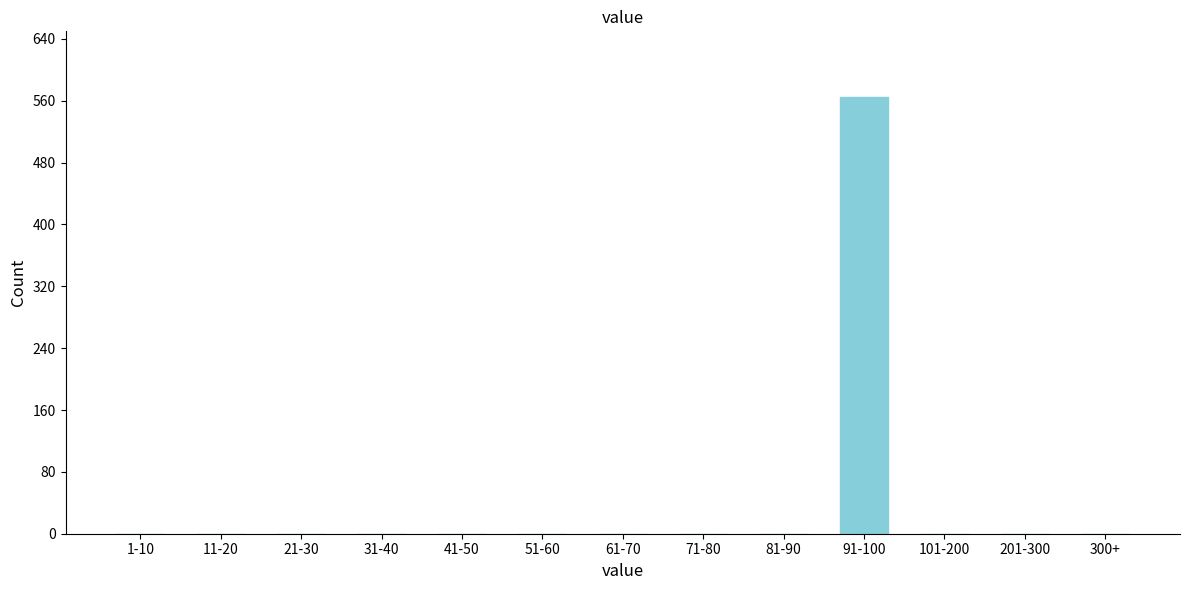

Reading left to right, list all the values displayed in this chart.

1-10=0	11-20=0	21-30=0	31-40=0	41-50=0	51-60=0	61-70=0	71-80=0	81-90=0	91-100=565	101-200=0	201-300=0	300+=0